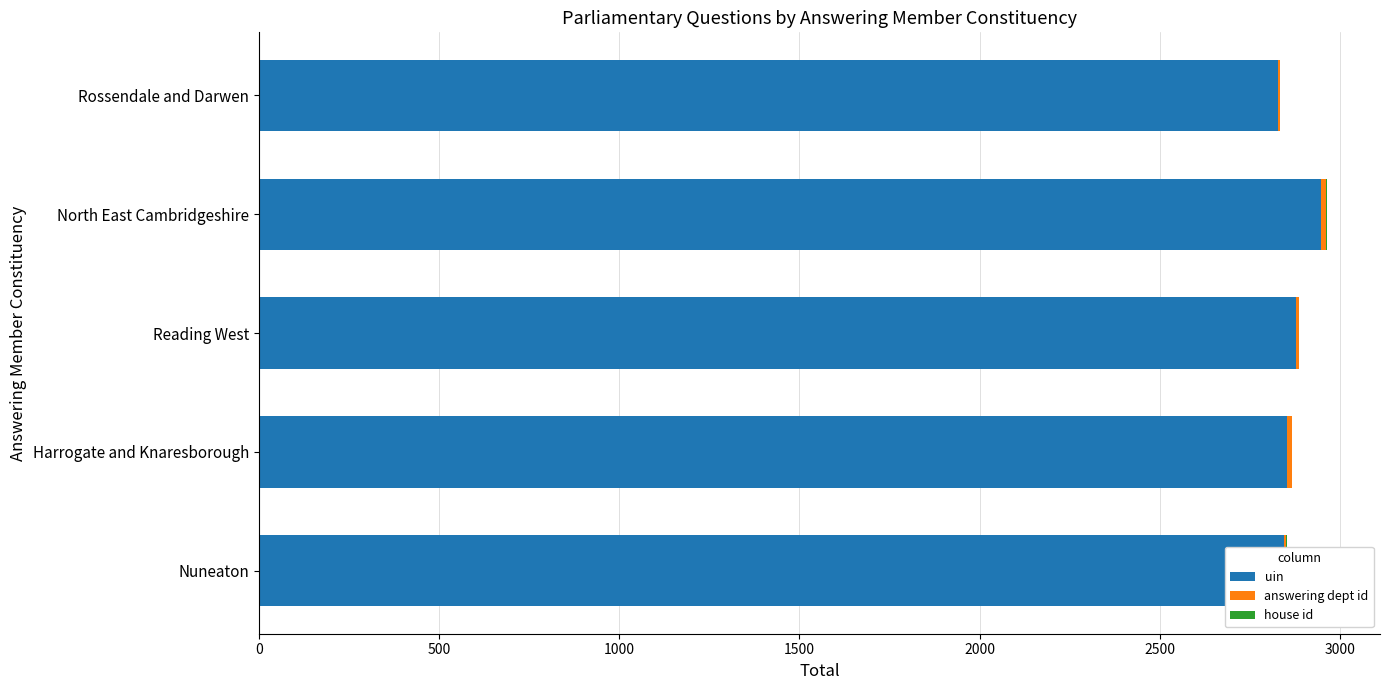

How many groups of bars are there?

5